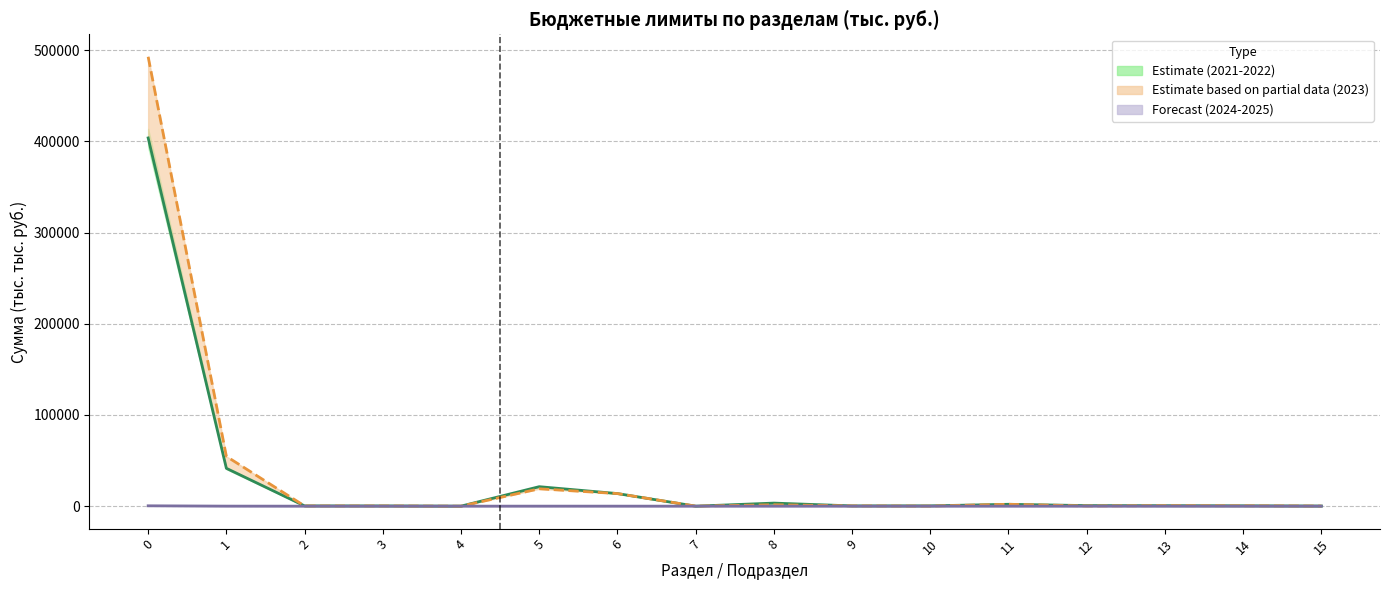

The value of Среднее 2021-2022 at 13 is 527.1. True or false?

True